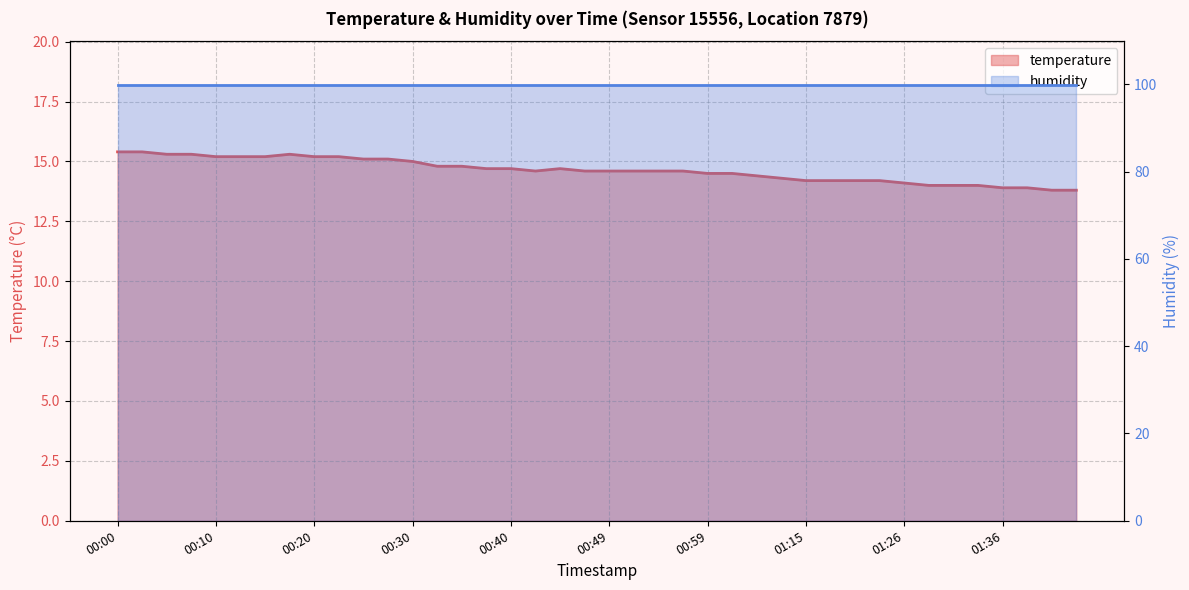

What is the value of the 19th point from the left?

14.7